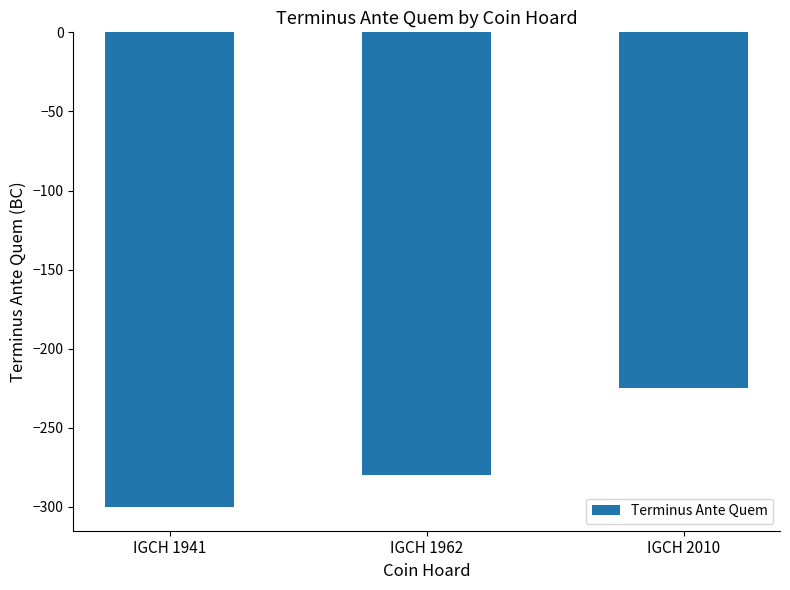

What is the minimum value shown in the chart?

-300